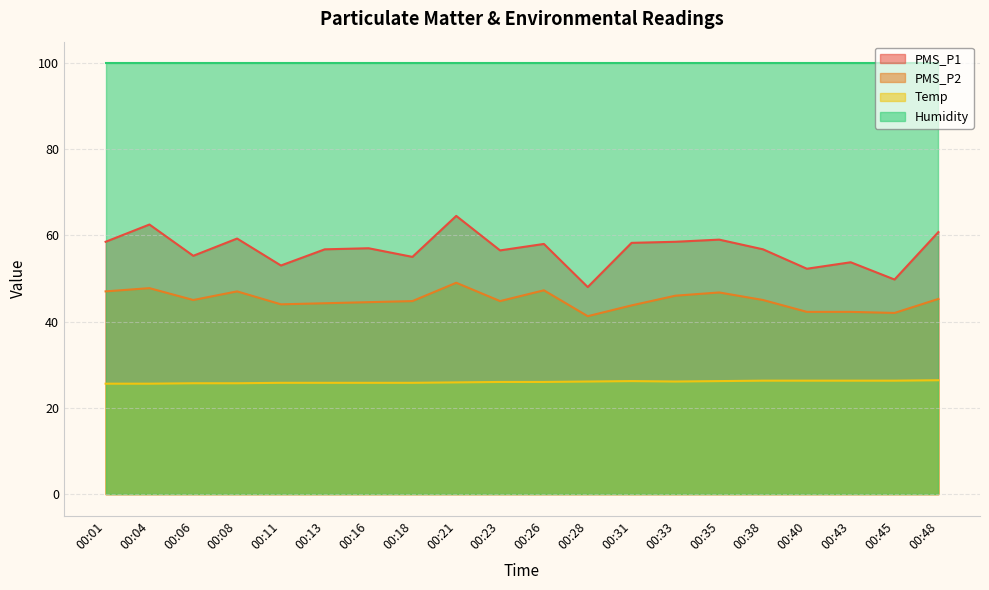

Rank the categories by Temp value from highest to lowest.

00:48, 00:38, 00:40, 00:43, 00:45, 00:31, 00:35, 00:28, 00:33, 00:23, 00:26, 00:21, 00:11, 00:13, 00:16, 00:18, 00:06, 00:08, 00:01, 00:04